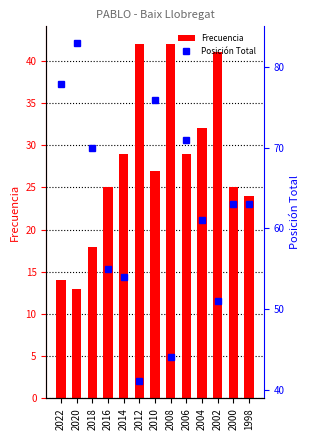

What is the sum of the Frecuencia values at 2010 and 2020?

40